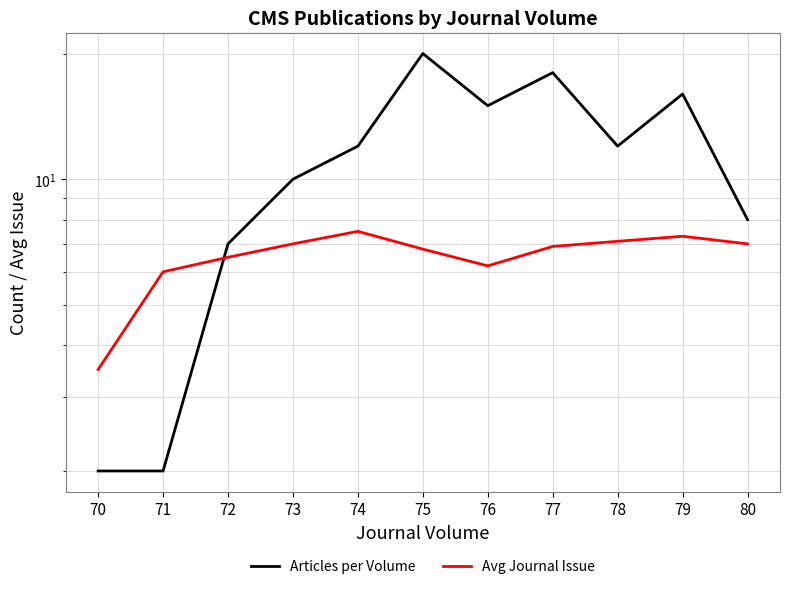

At 75, list the series in order from smallest to largest.

Avg Journal Issue, Articles per Volume